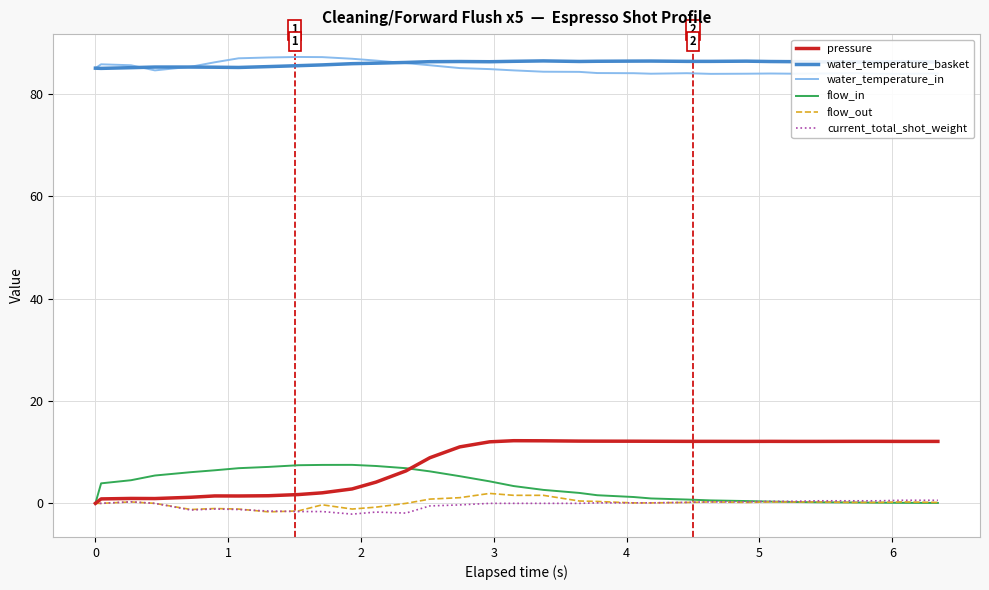

What is the greatest value displayed?

87.2